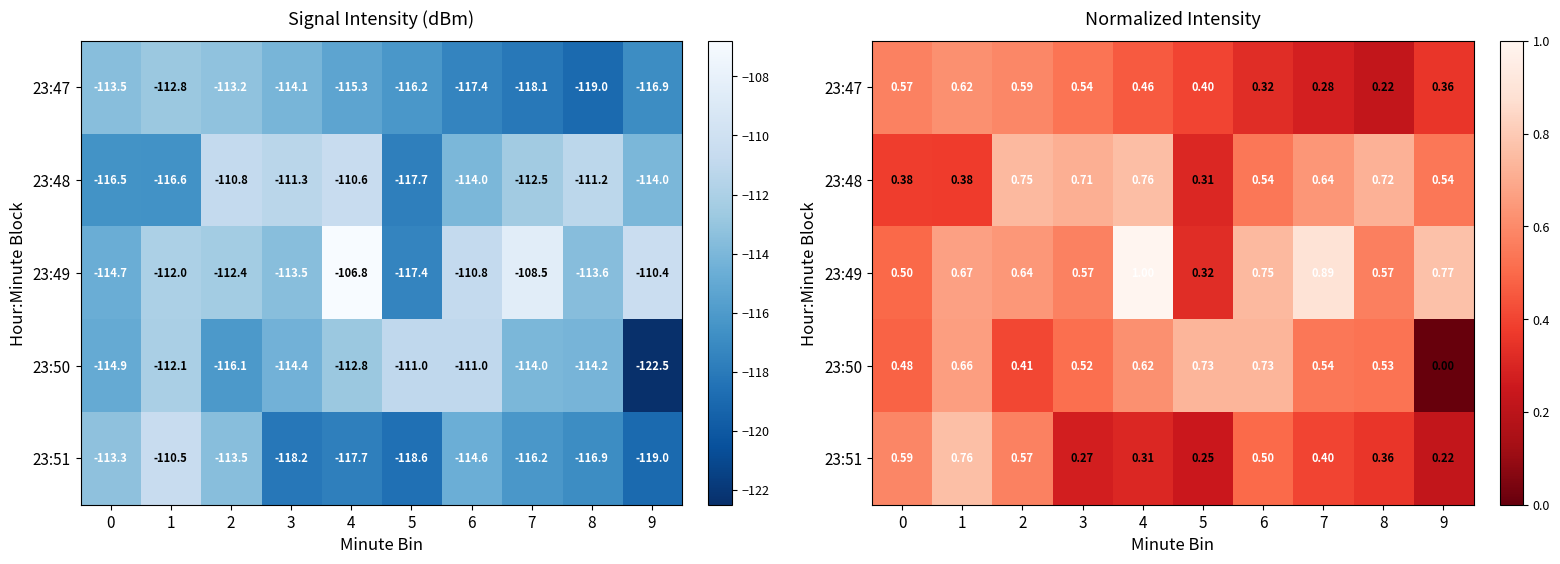

At how many categories does at least one series exceed 0?

10